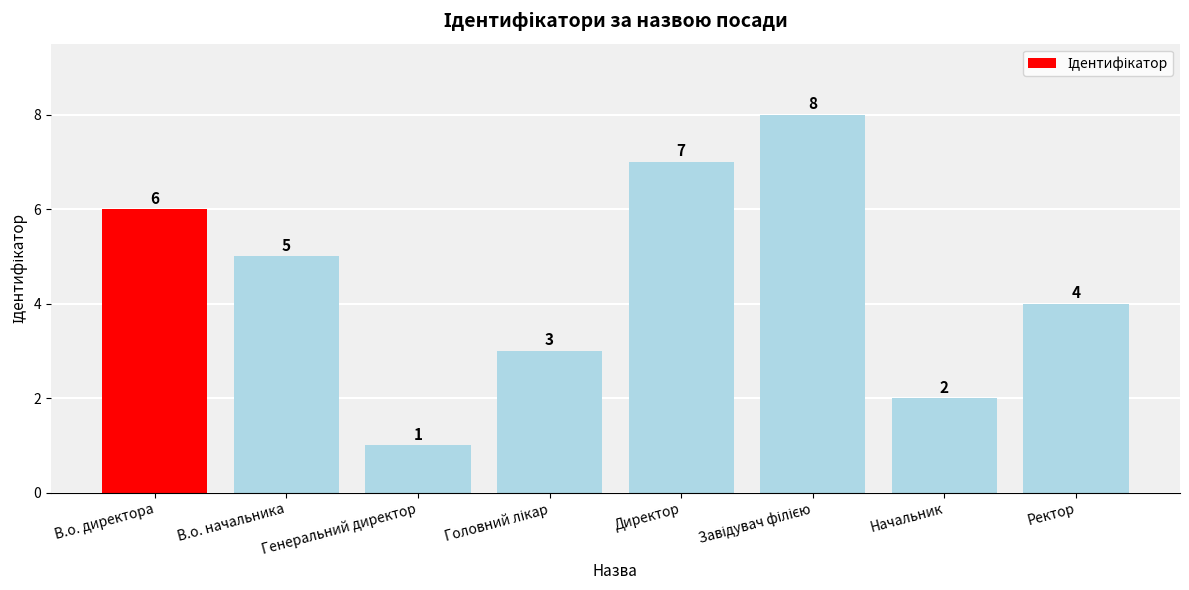

Reading left to right, extract all data points from this chart.

6	5	1	3	7	8	2	4